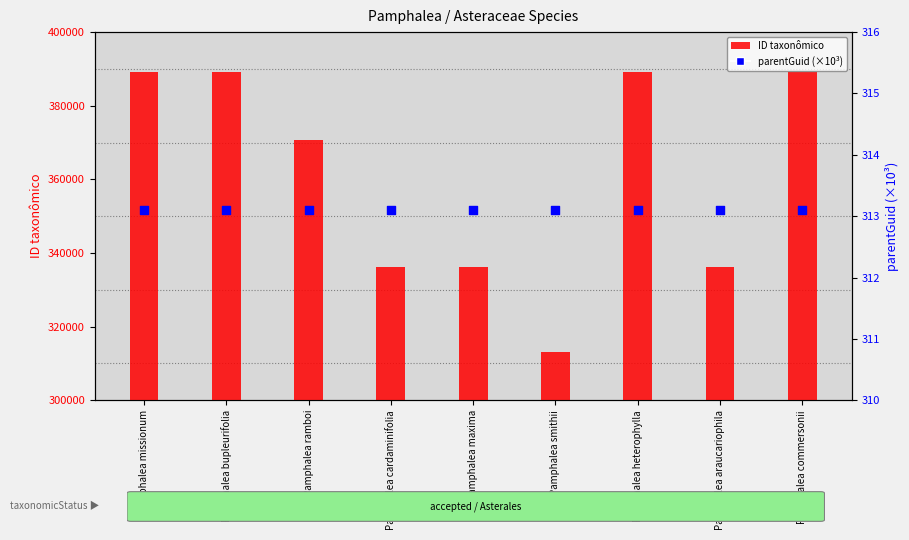

Which series has the largest total across all categories?

ID taxonômico